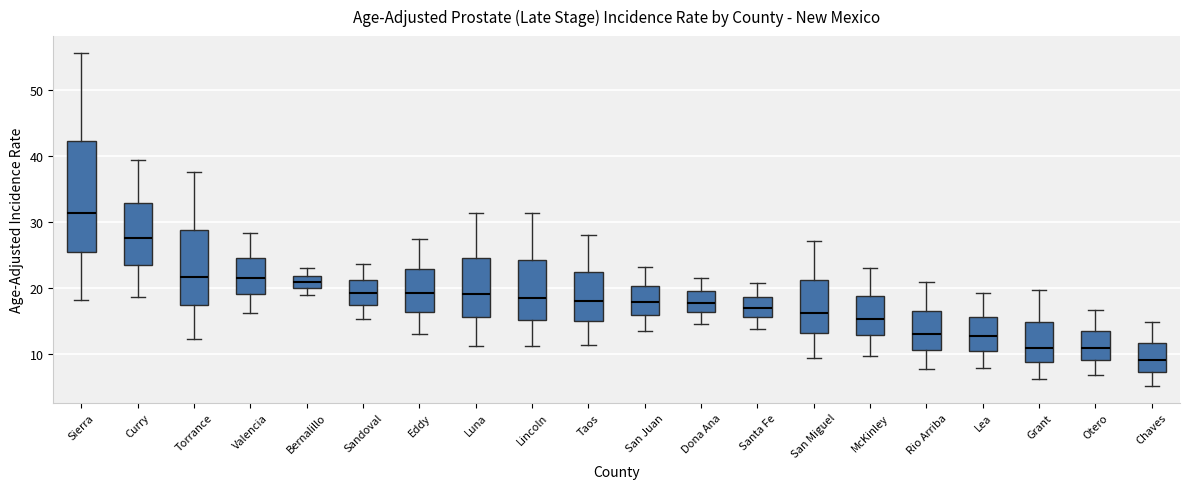

Which box has the lowest median line?

Chaves